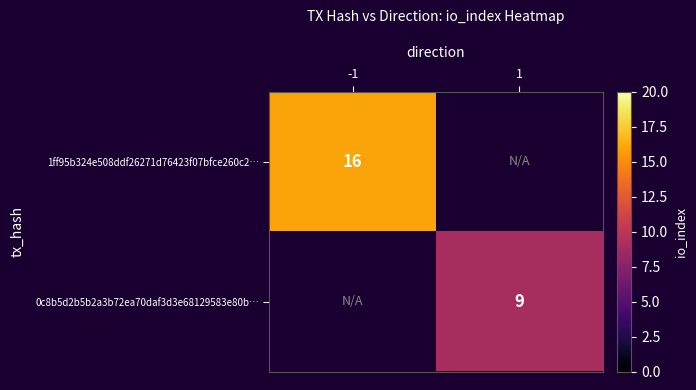

The value of 0c8b5d2b5b2a3b72ea70daf3d3e68129583e80b… at 1 is 9. True or false?

True